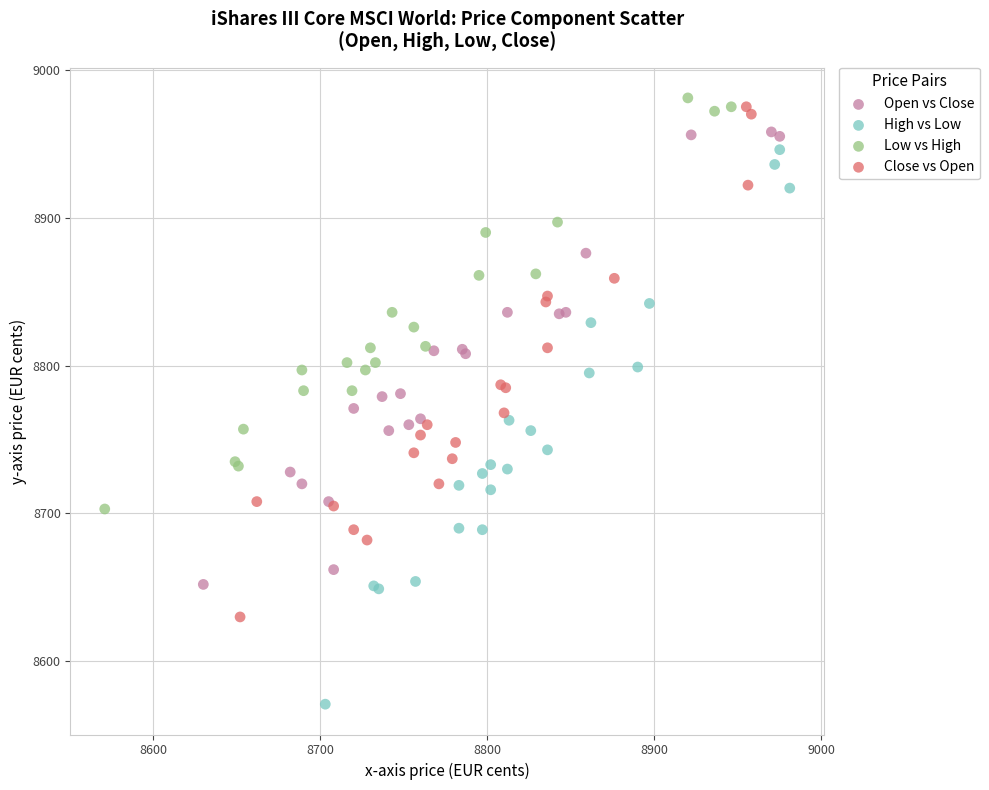

Which series reaches the minimum Y coordinate?

High vs Low